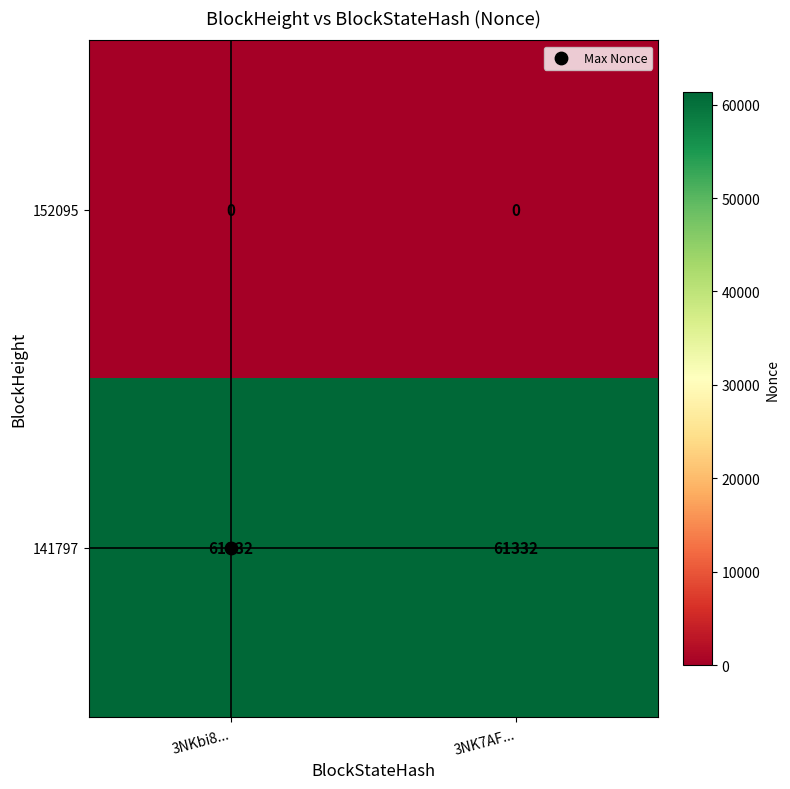

What is the lowest value of the 141797 series?

61332